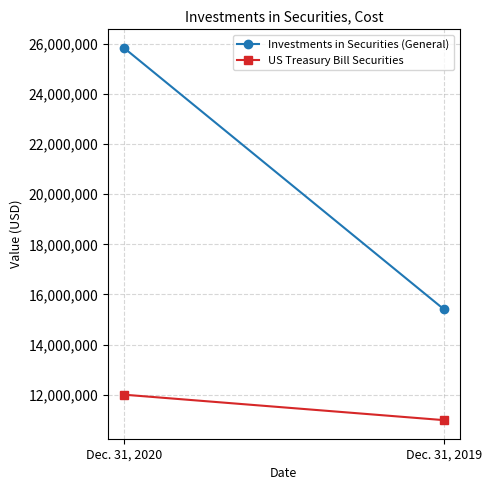

What are all the series names shown in the legend?

Investments in Securities (General), US Treasury Bill Securities